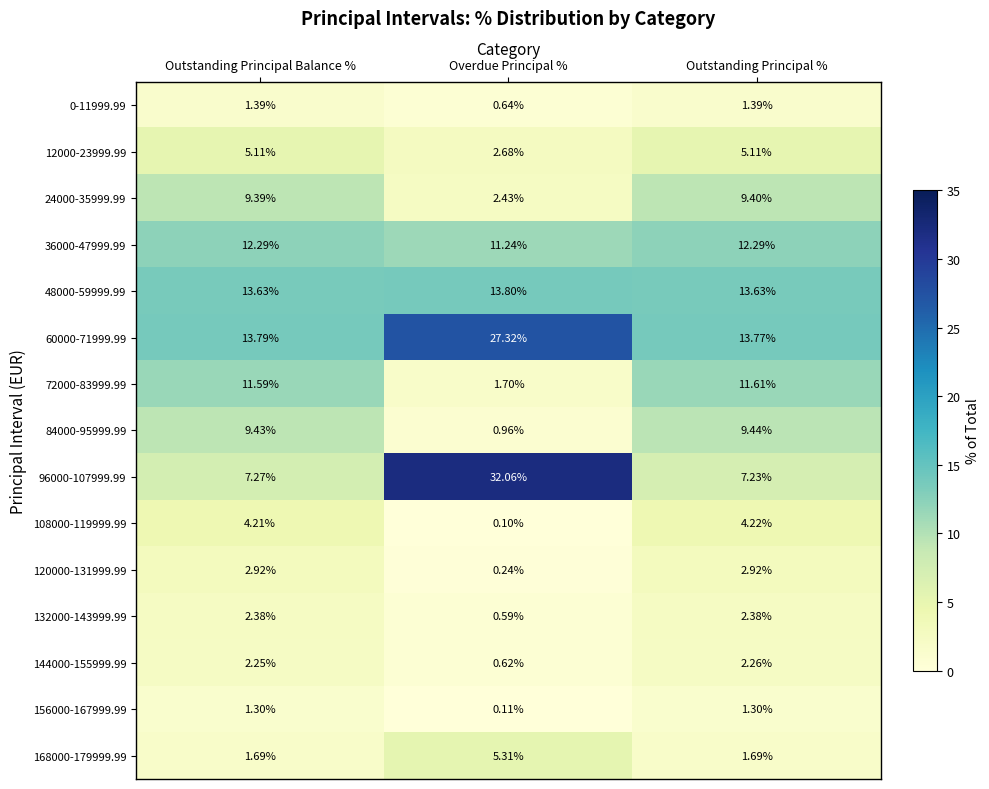

Which series changed the most between Outstanding Principal Balance % and Overdue Principal %?

96000-107999.99